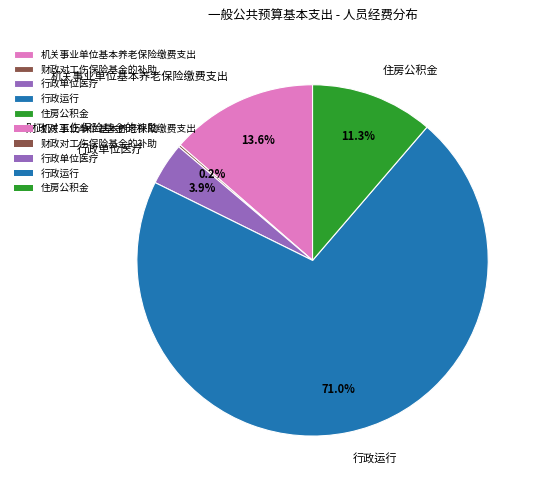

What is the majority slice?

行政运行